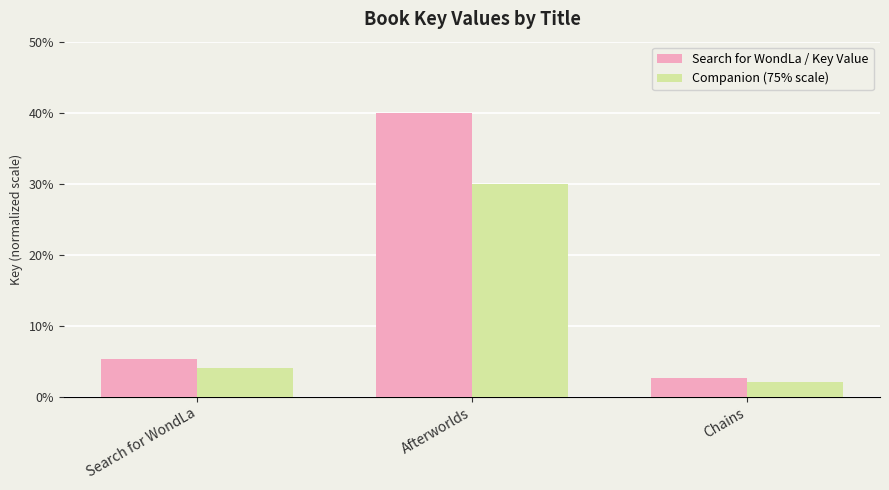

Which label corresponds to the smallest value in the chart?

Chains